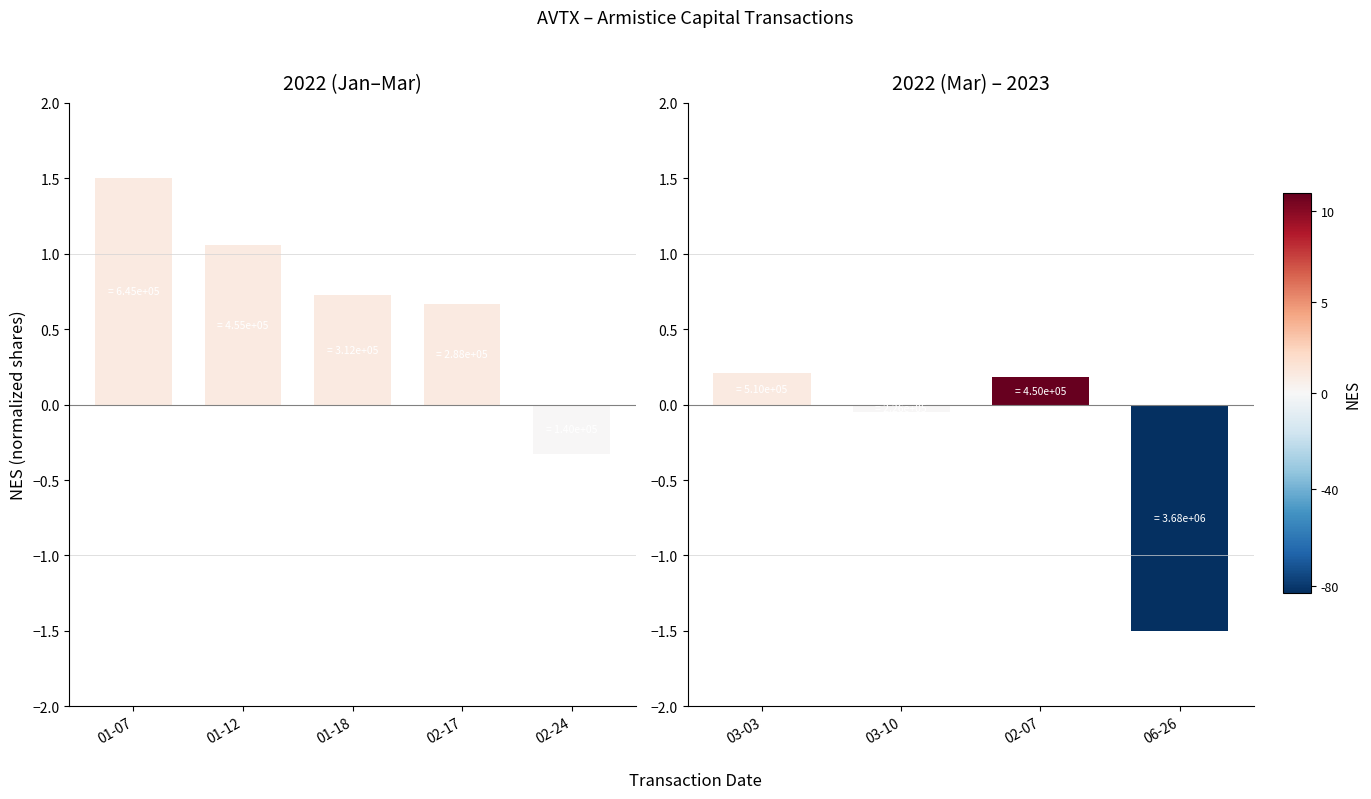

Are the bars horizontal?

No